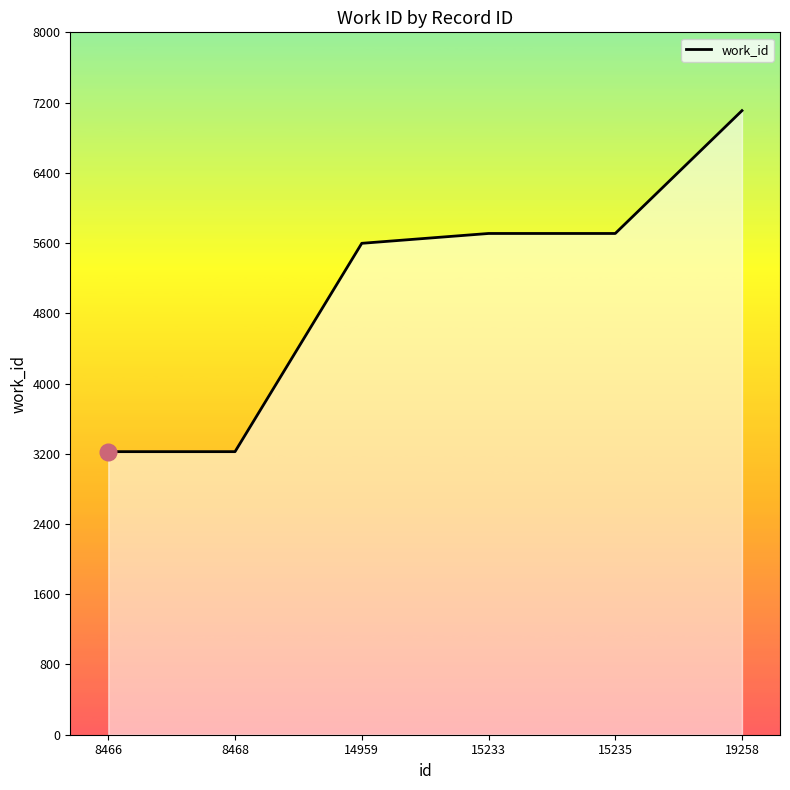

Approximately how many times larger is the value at 19258 compared to 8466?

2.2